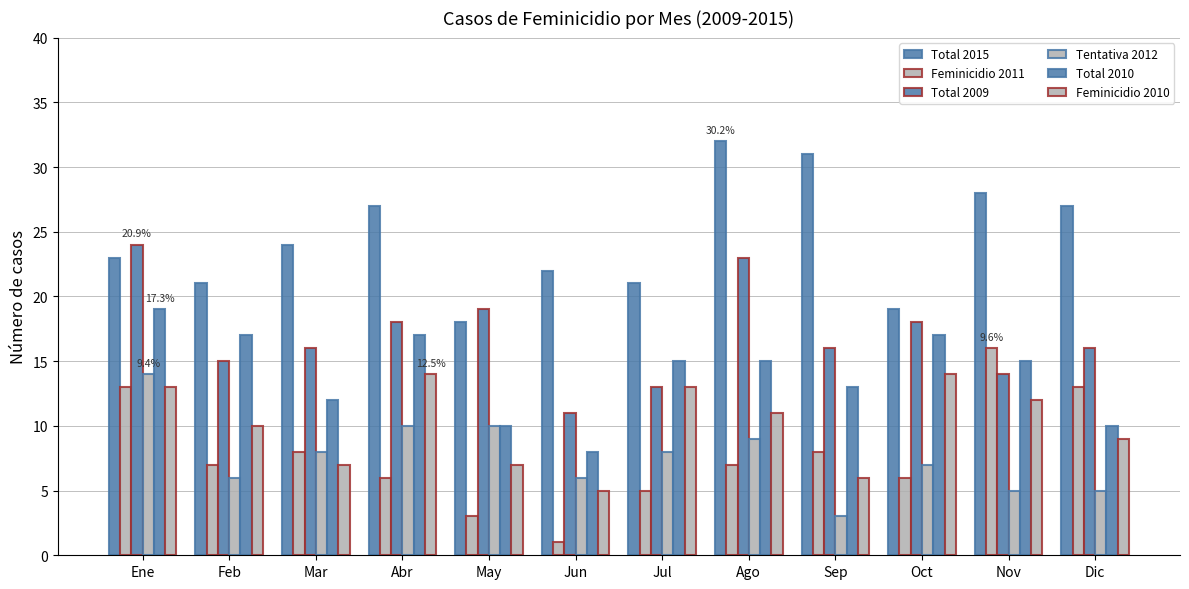

What is the average value of the Total 2015 series?

24